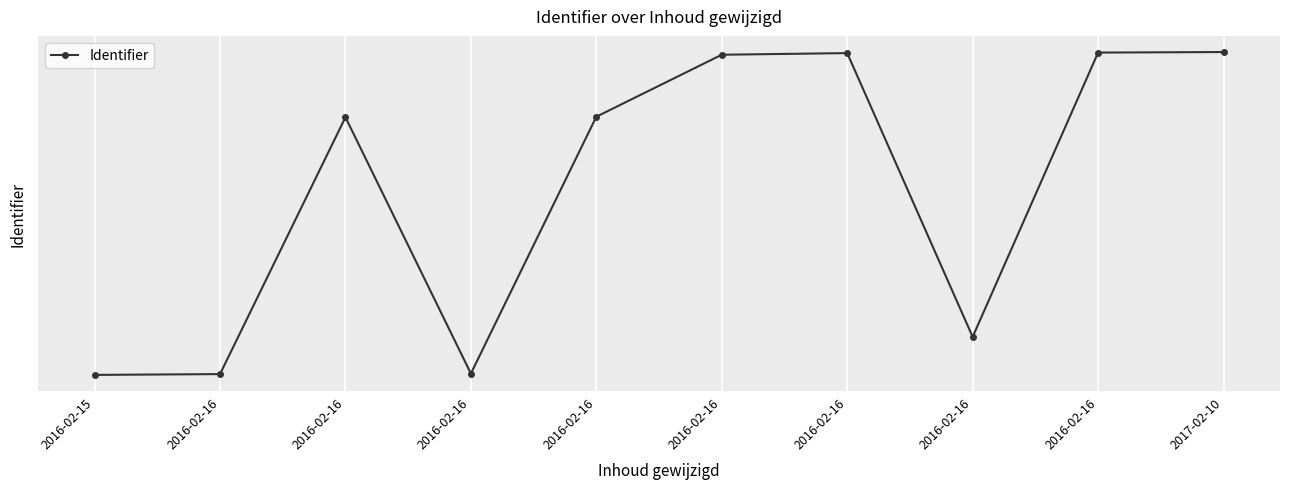

List the labels in order of value, largest first.

2017-02-10, 2016-02-16, 2016-02-16, 2016-02-16, 2016-02-16, 2016-02-16, 2016-02-16, 2016-02-16, 2016-02-16, 2016-02-15